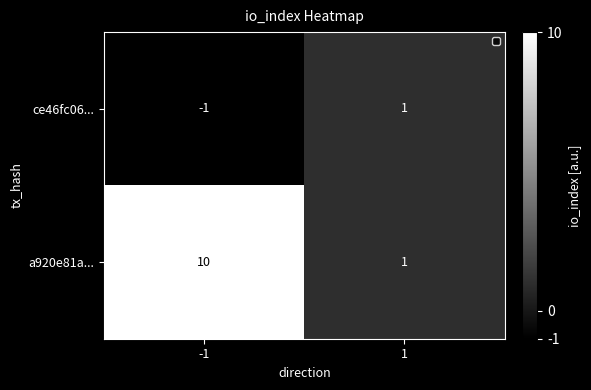

Rank the series by their average value, from highest to lowest.

a920e81a..., ce46fc06...